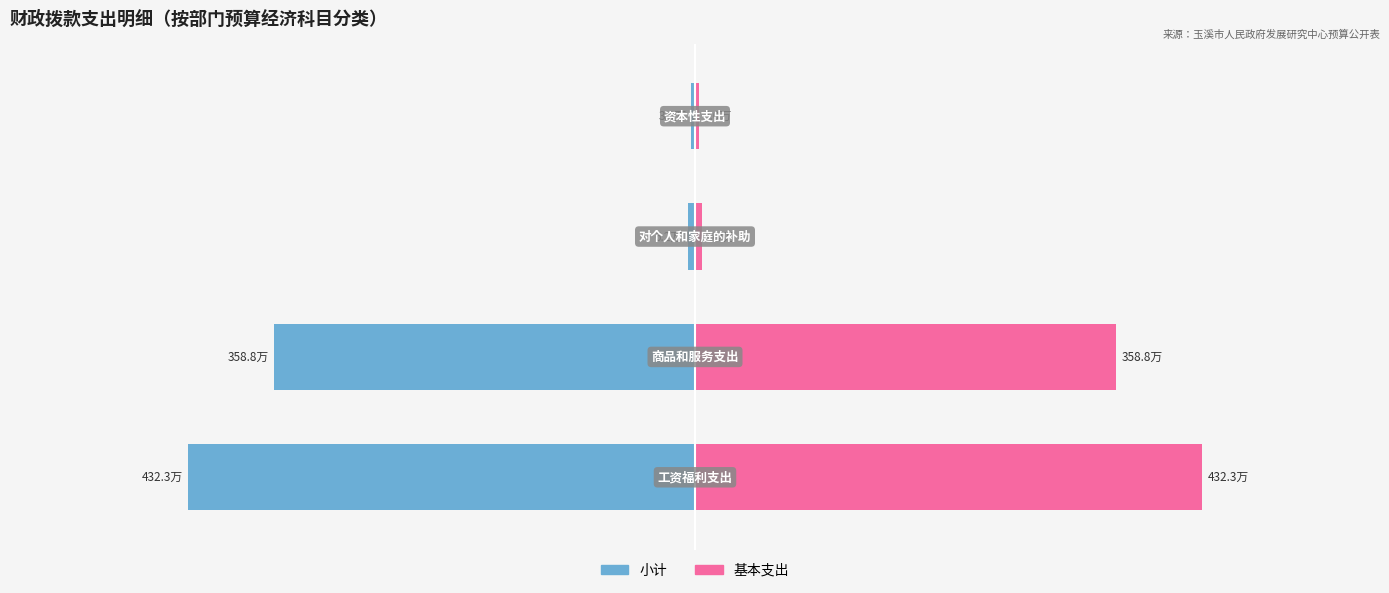

List the series in order of their overall mean, lowest first.

小计, 基本支出